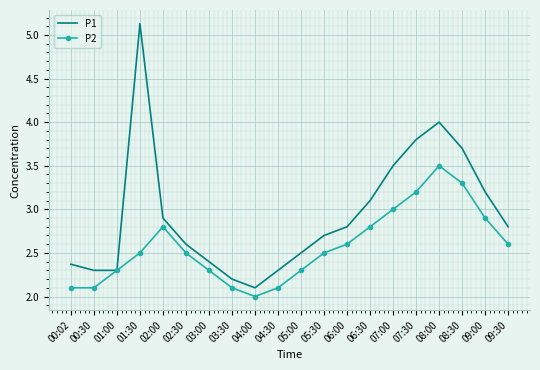

At which category does the chart reach its minimum across all series?

04:00